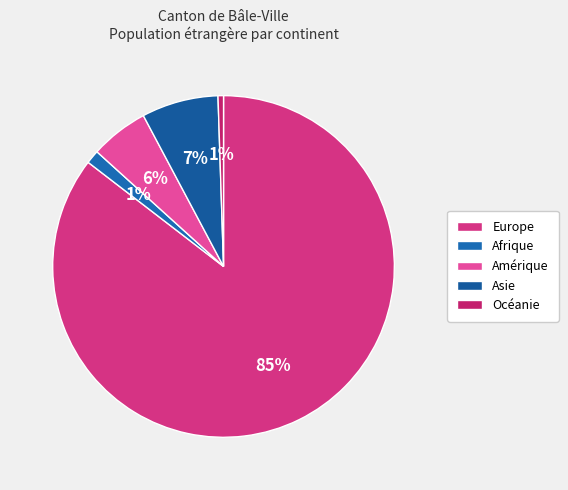

Which category has the biggest portion of the pie?

Europe